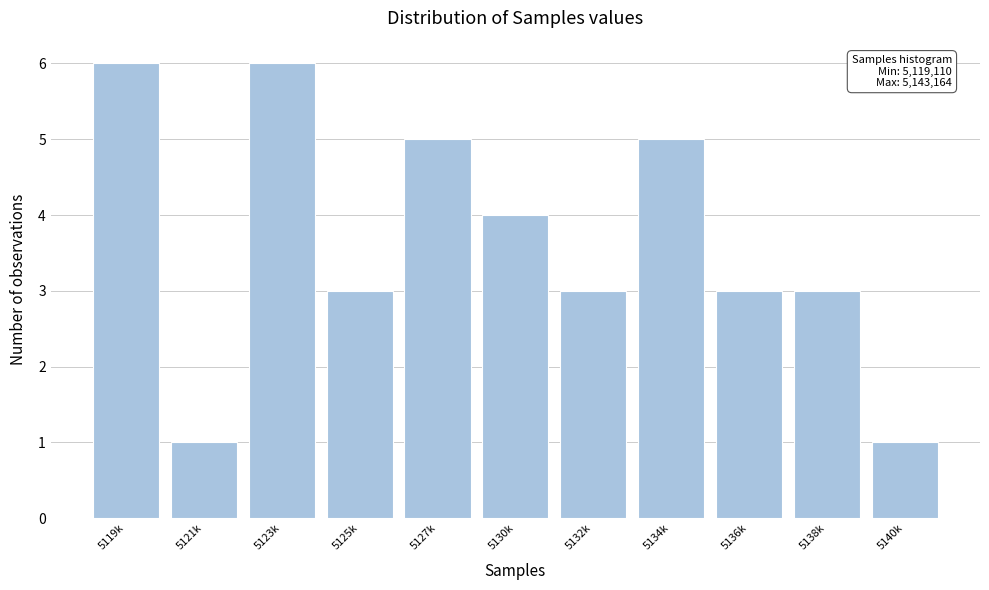

Reading left to right, extract all data points from this chart.

5119k=6	5121k=1	5123k=6	5125k=3	5127k=5	5130k=4	5132k=3	5134k=5	5136k=3	5138k=3	5140k=1